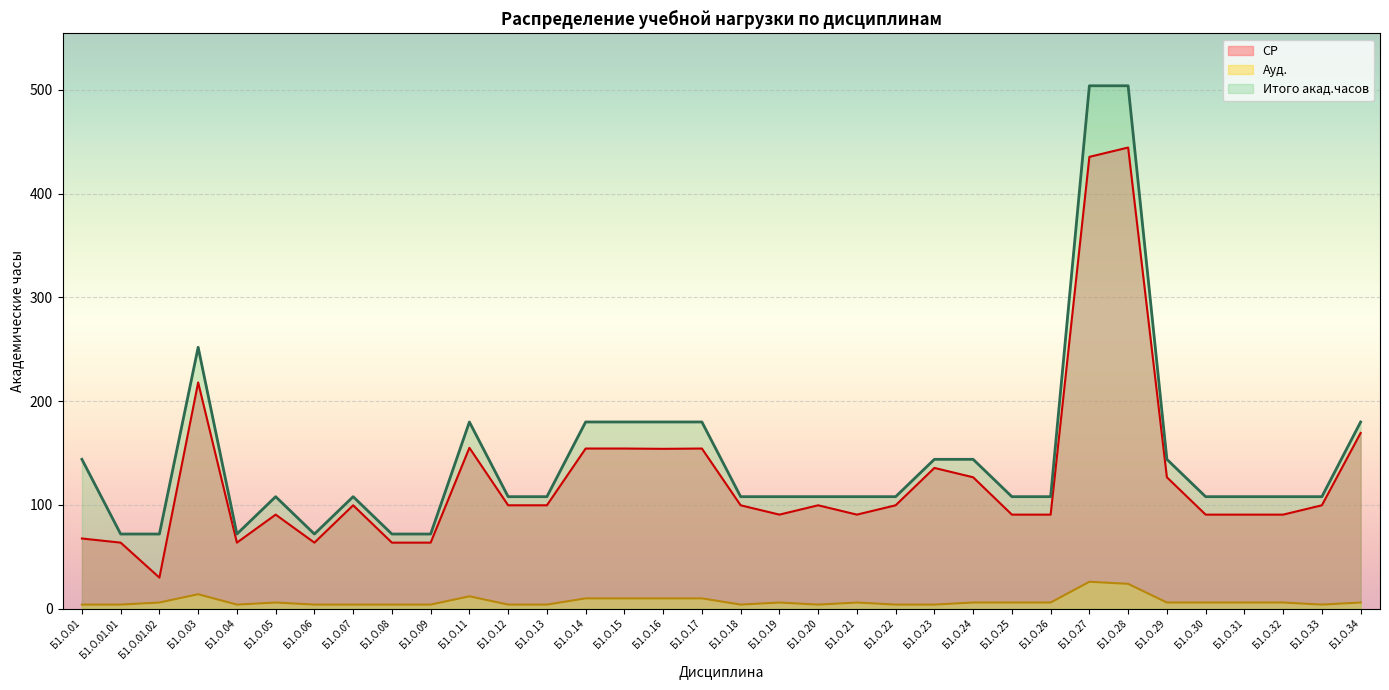

At how many categories does at least one series exceed 10?

34